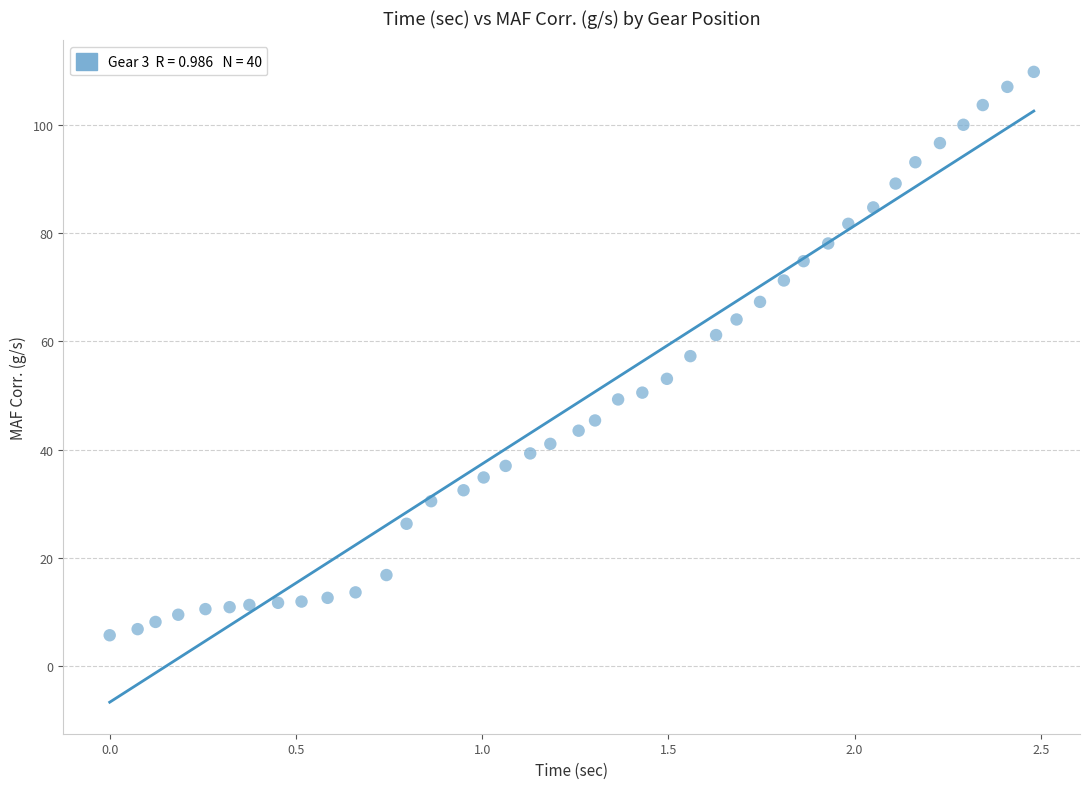

What is the range of X values (max minus min)?

2.5